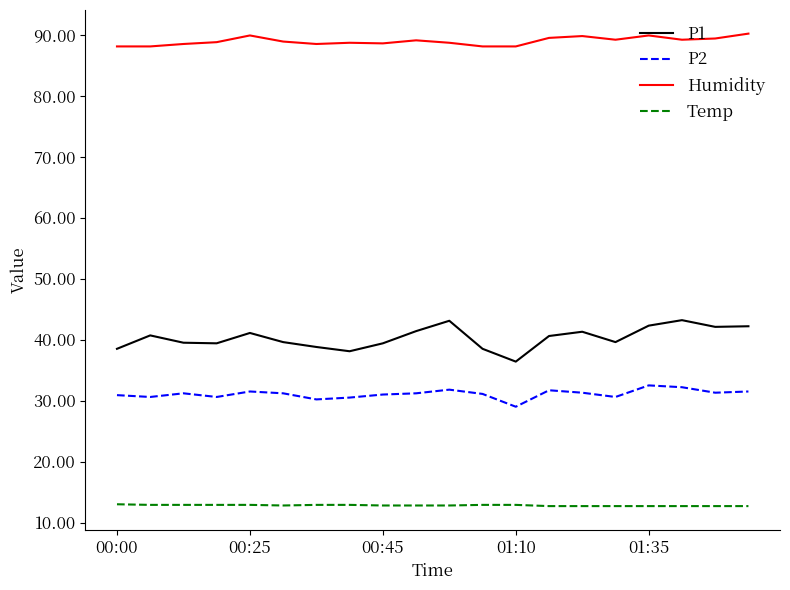

Rank the series by their maximum value, from lowest to highest.

Temp, P2, P1, Humidity